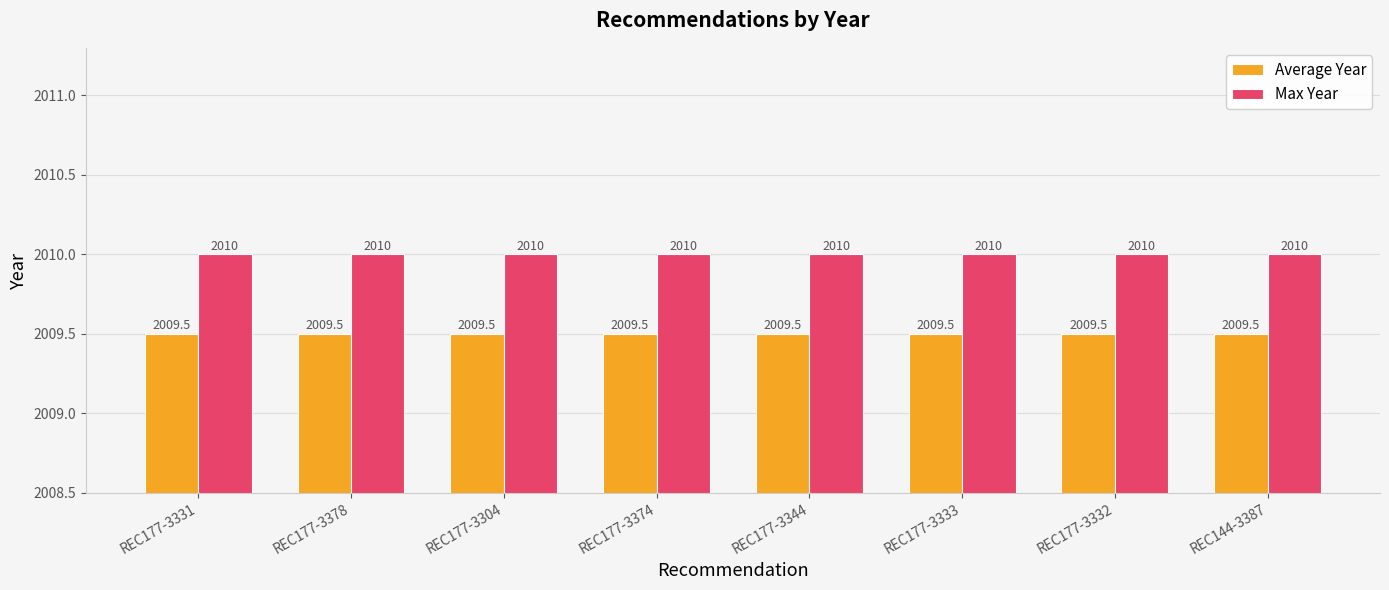

Rank the series by their maximum value, from highest to lowest.

Max Year, Average Year